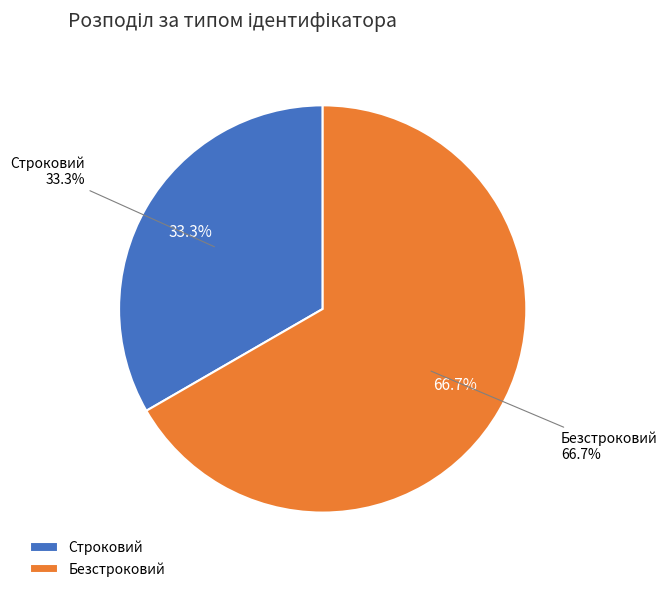

Is it true that Строковий is 25% of the pie?

False